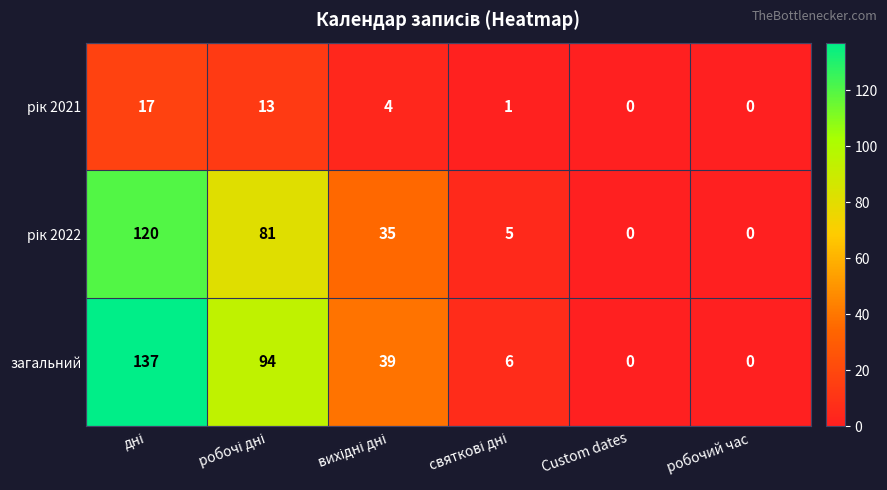

What is the greatest value displayed?

137